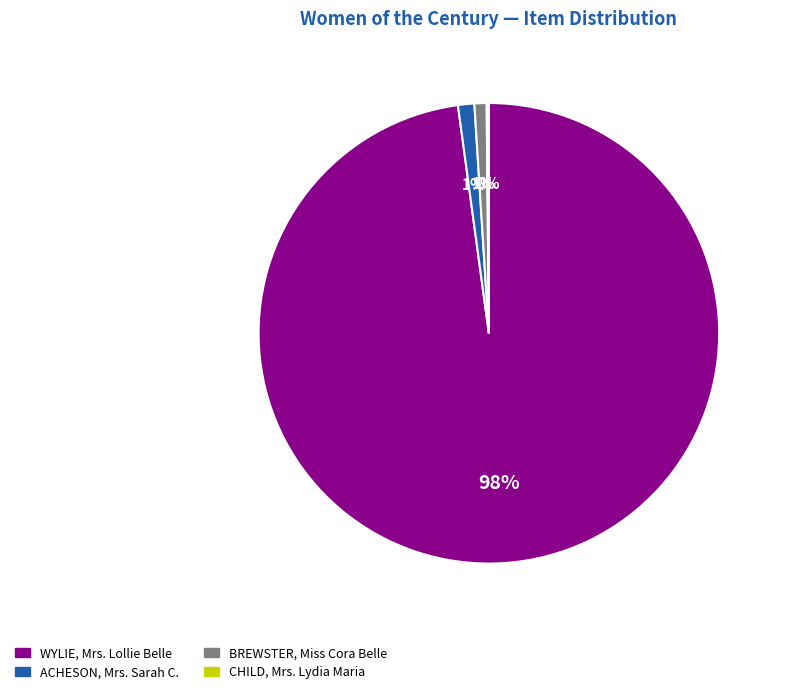

To the nearest percent, what percentage of the pie is ACHESON, Mrs. Sarah C.?

1%